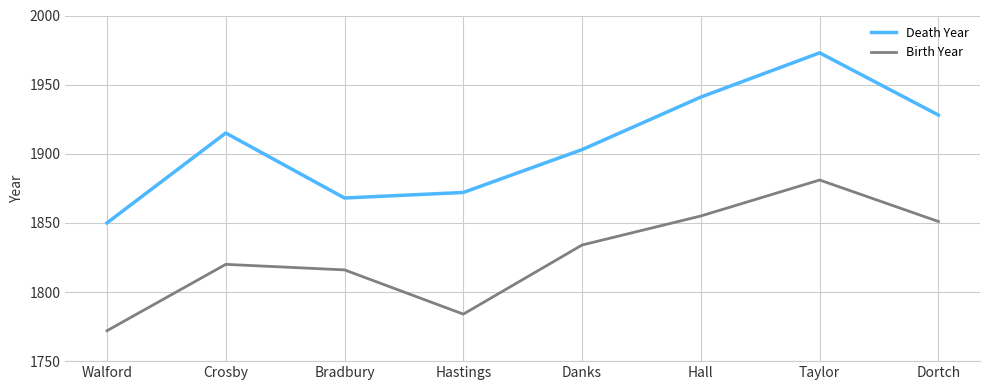

Read the Death Year value at Hall, to the nearest 50.

1950